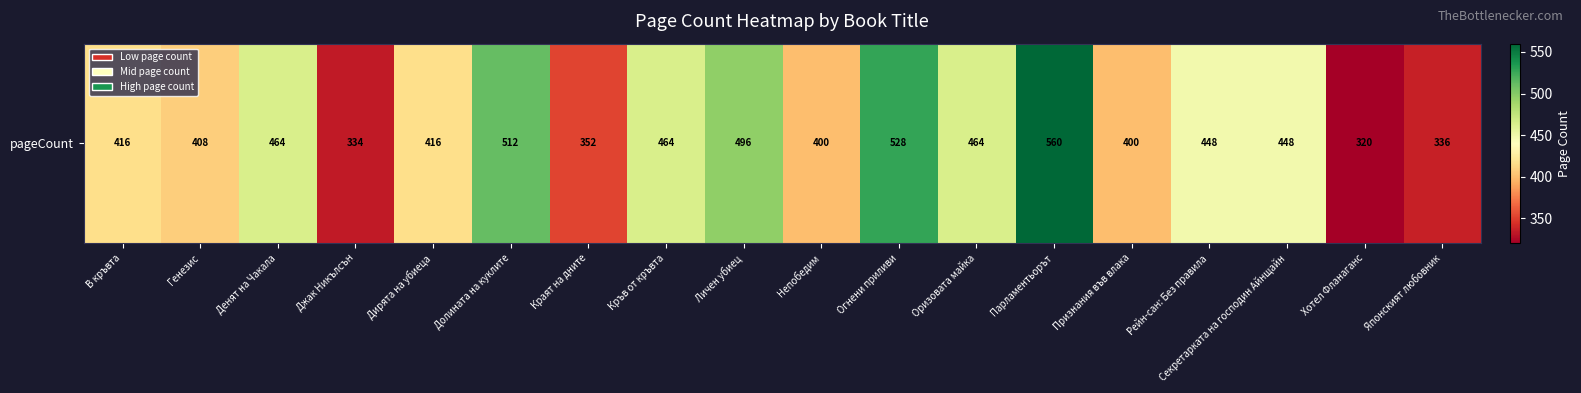

Which category has the lowest value across all series?

Хотел Фланаганс